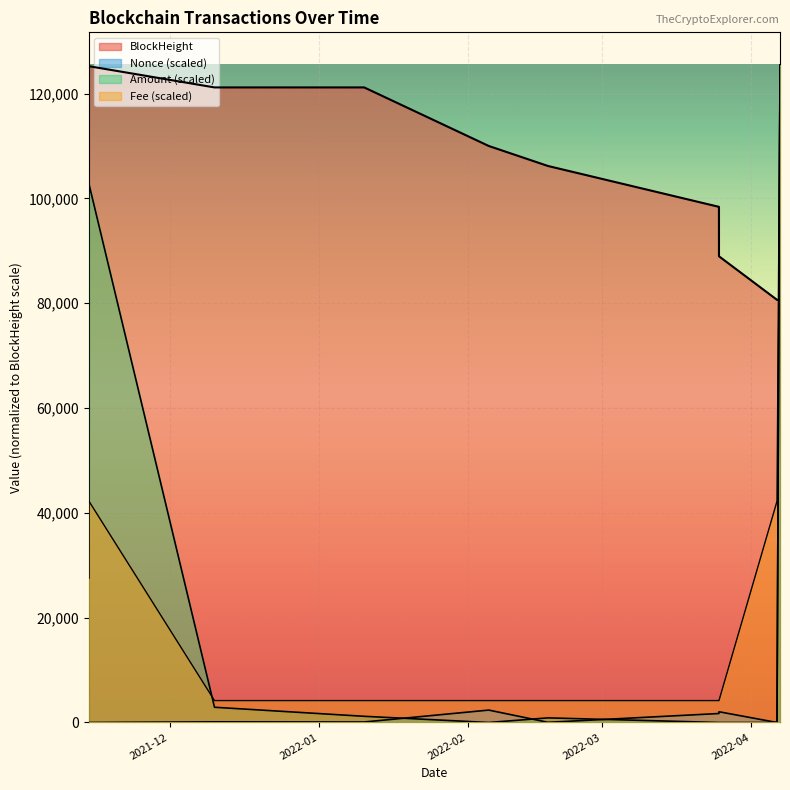

True or false: Fee has more than 2 interior local peaks.

False